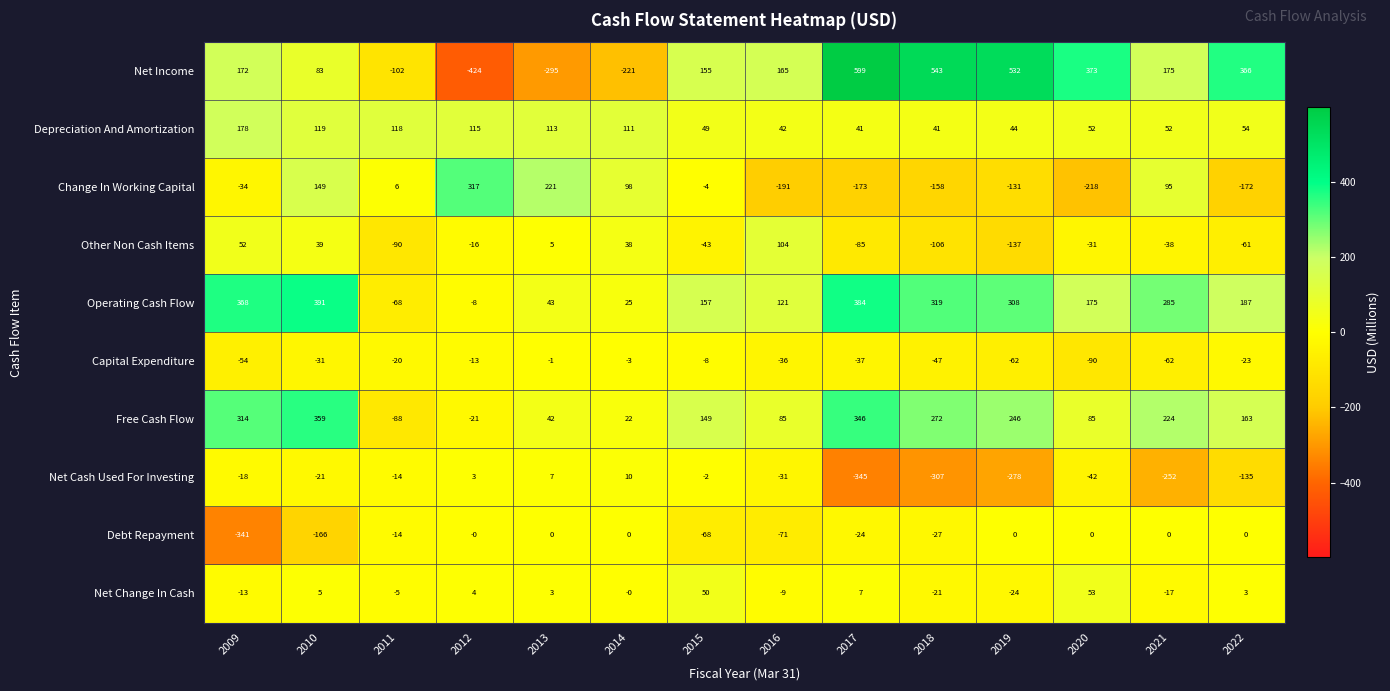

What is the difference between the highest and lowest values at 2009?

709